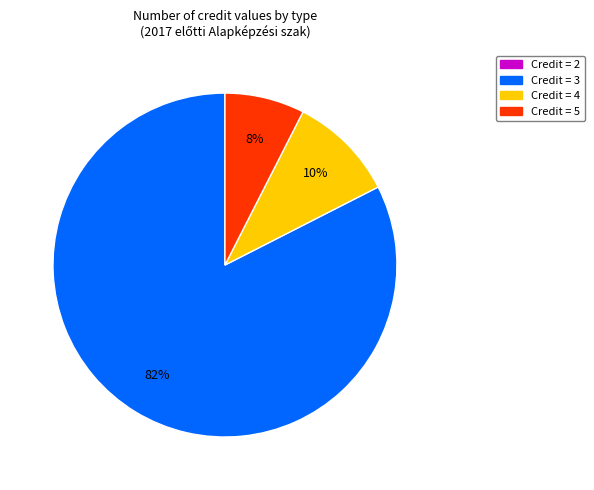

Does any single category account for the majority?

Yes